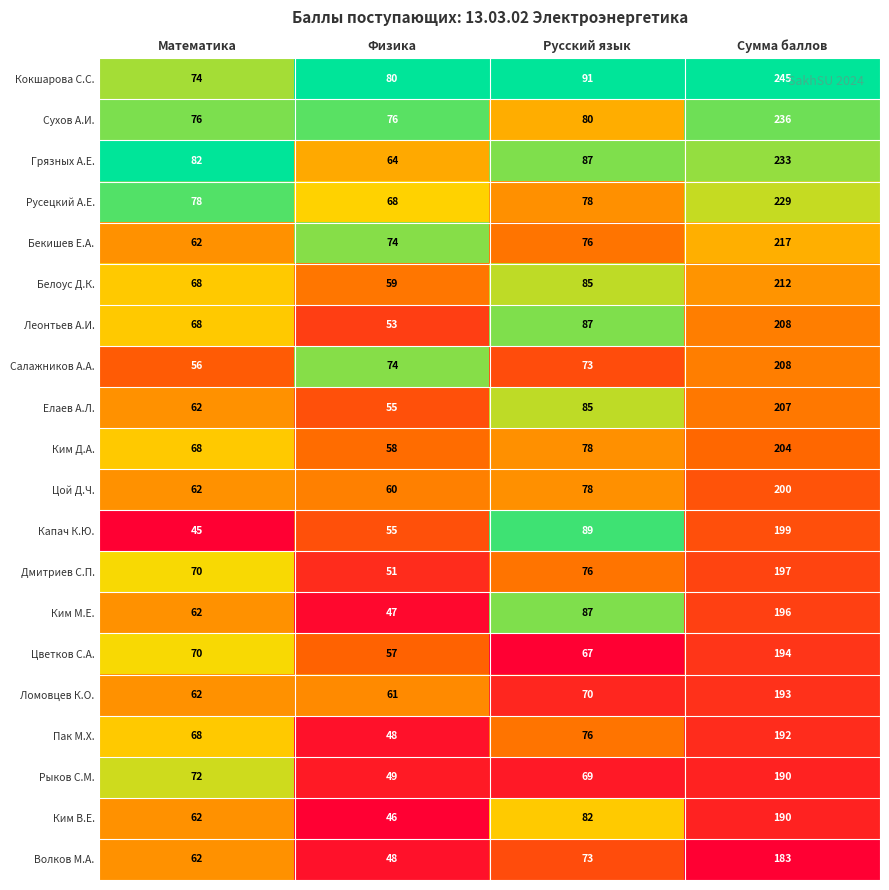

What is the difference between the maximum and second lowest values in the Ломовцев К.О. series?

131